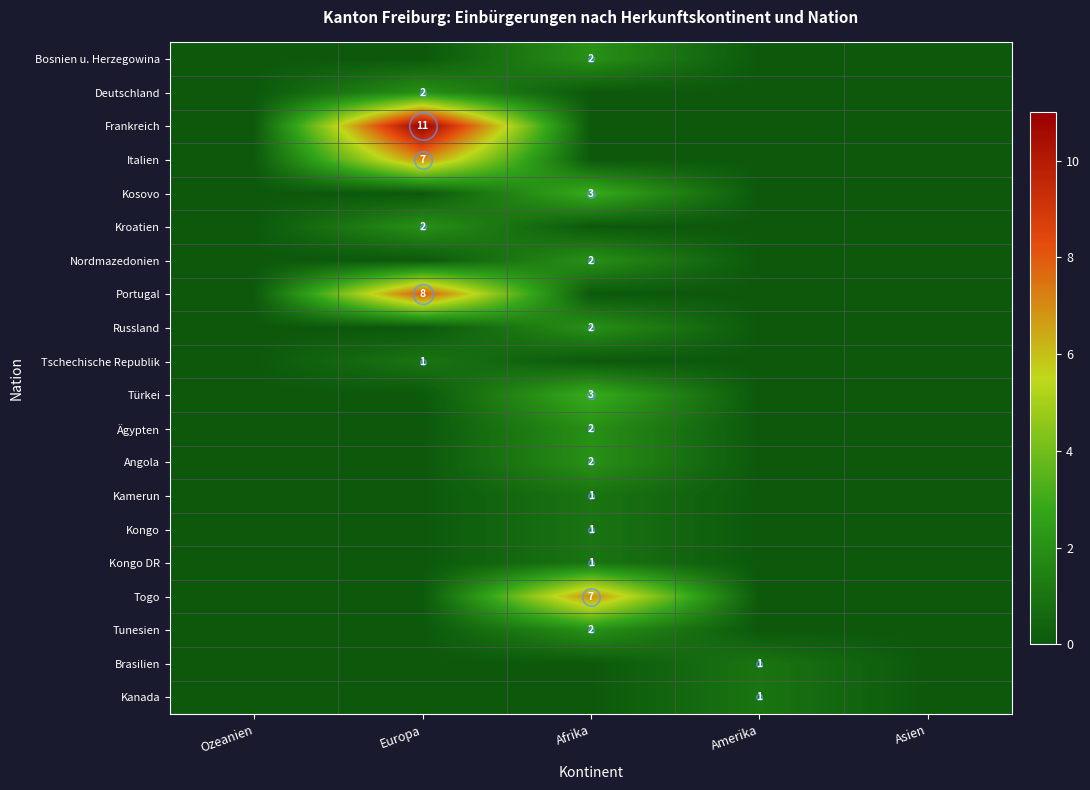

At which category is the sum across all series the highest?

Europa